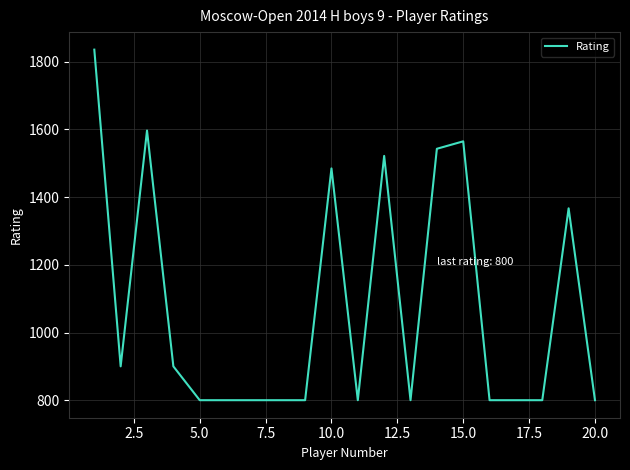

Reading left to right, what are all the values shown in this chart?

1836	900	1597	900	800	800	800	800	800	1485	800	1522	800	1543	1565	800	800	800	1367	800